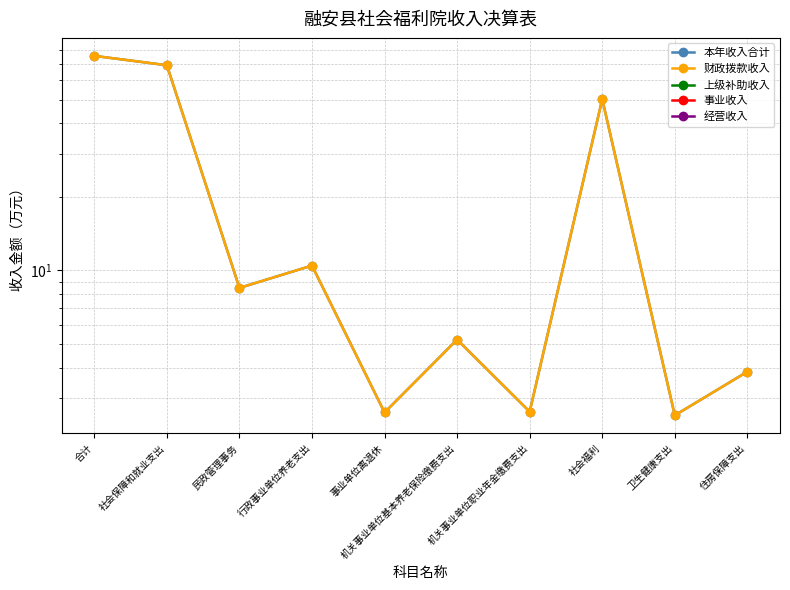

Reading left to right, extract all data points from this chart.

本年收入合计: 75.6	69.2	8.5	10.5	2.6	5.2	2.6	50.3	2.5	3.9
财政拨款收入: 75.6	69.2	8.5	10.5	2.6	5.2	2.6	50.3	2.5	3.9
上级补助收入: 0.0	0.0	0.0	0.0	0.0	0.0	0.0	0.0	0.0	0.0
事业收入: 0.0	0.0	0.0	0.0	0.0	0.0	0.0	0.0	0.0	0.0
经营收入: 0.0	0.0	0.0	0.0	0.0	0.0	0.0	0.0	0.0	0.0